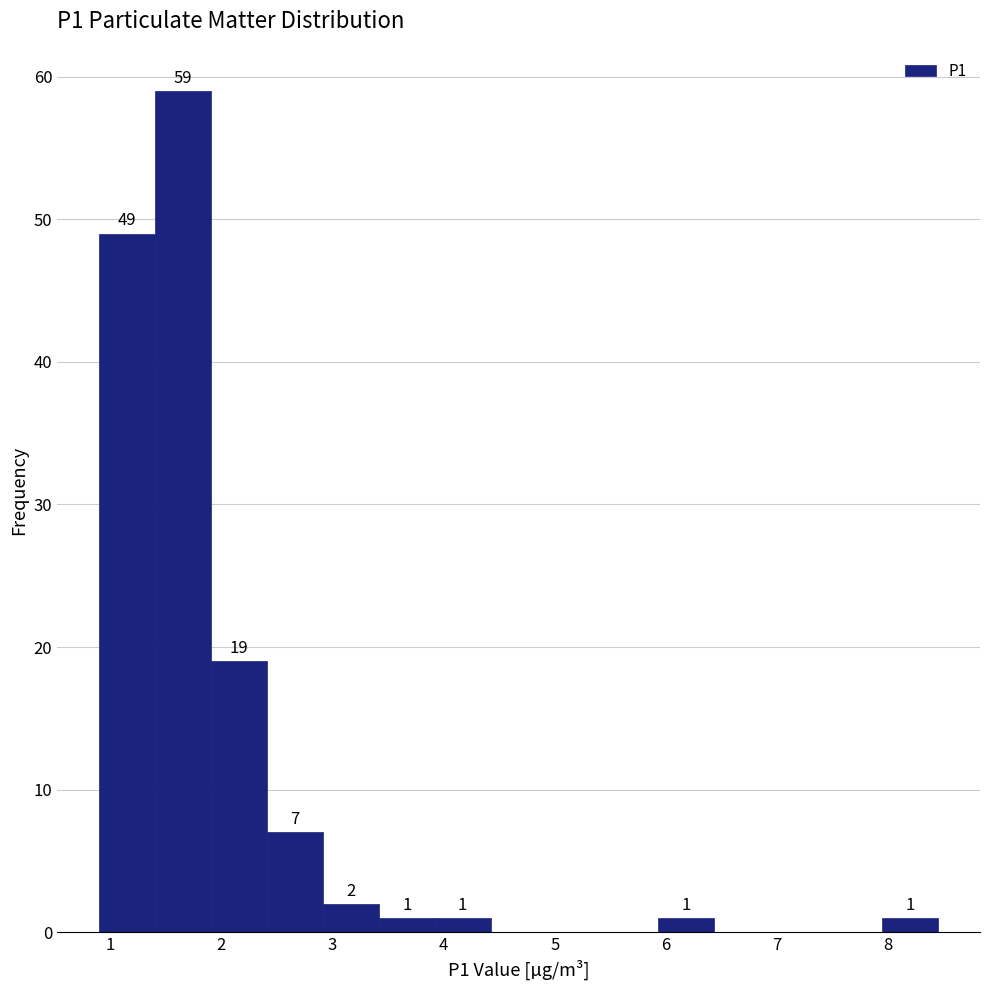

Over which range of the x-axis is the bar tallest?

1.4 to 1.9